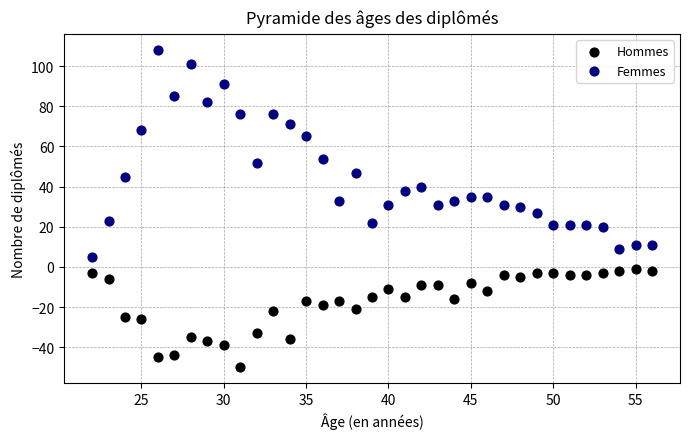

Which series reaches the minimum Y coordinate?

Hommes